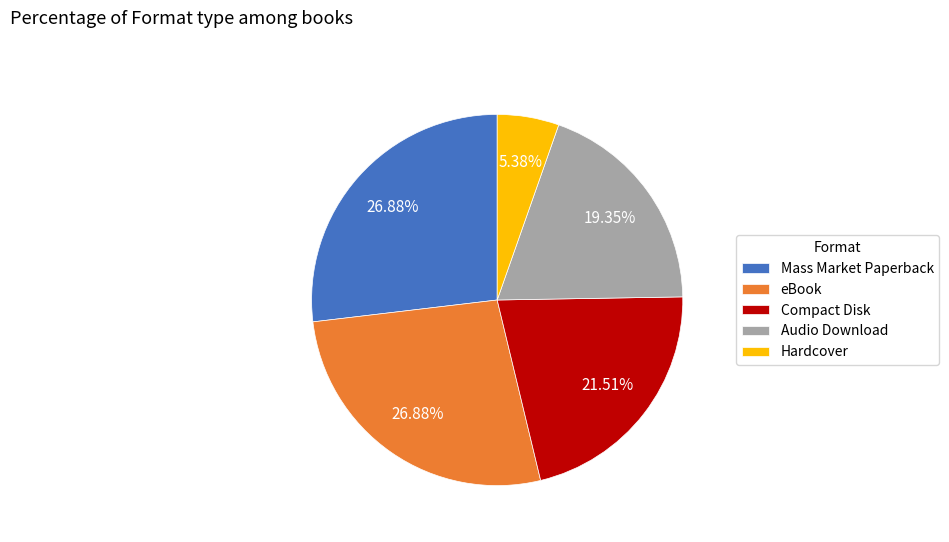

To the nearest percent, what percentage of the pie is Audio Download?

19%